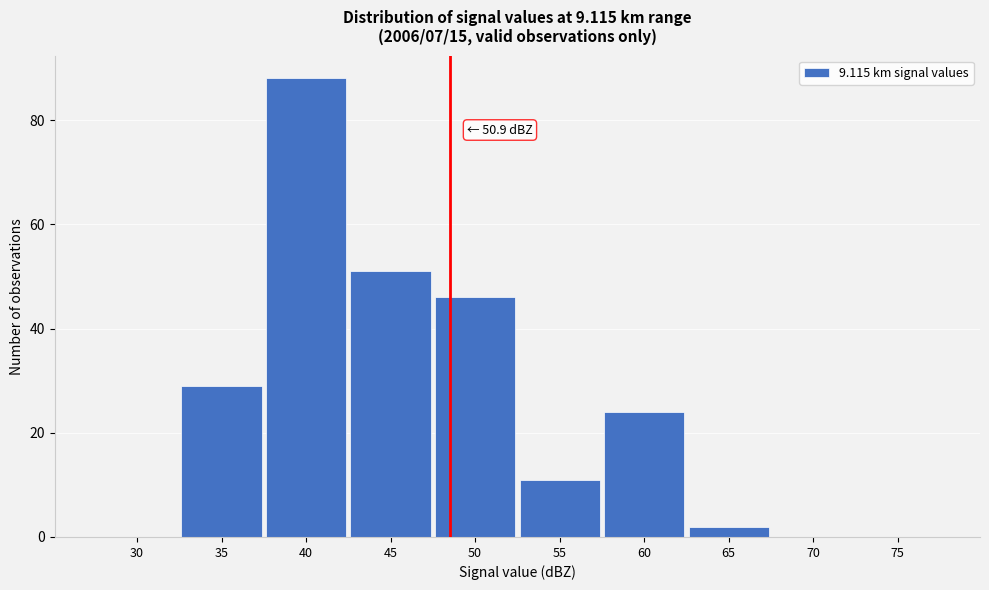

Reading left to right, list all the values displayed in this chart.

30=0	35=29	40=88	45=51	50=46	55=11	60=24	65=2	70=0	75=0